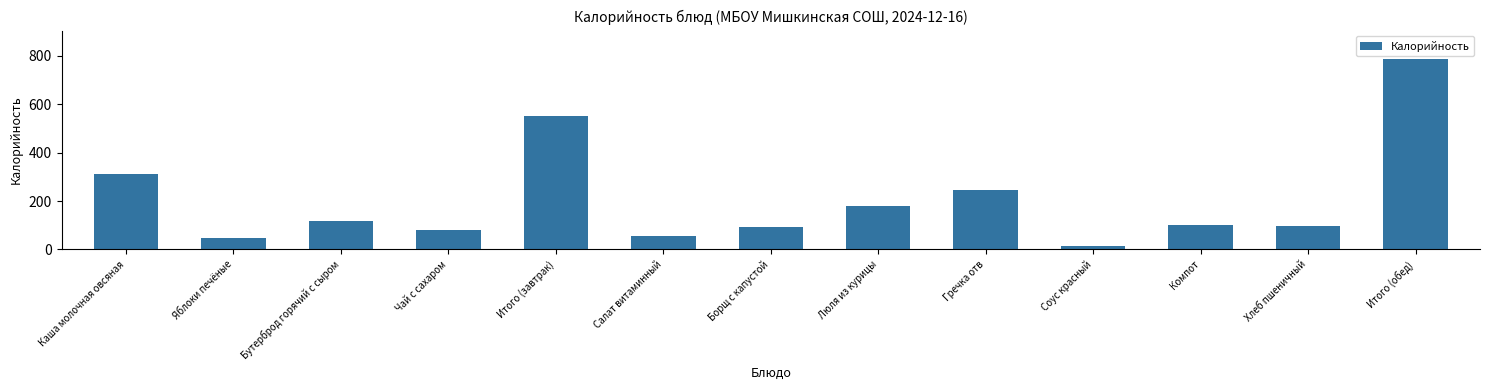

What is the ratio of the value at Бутерброд горячий с сыром to the value at Яблоки печёные?

2.6